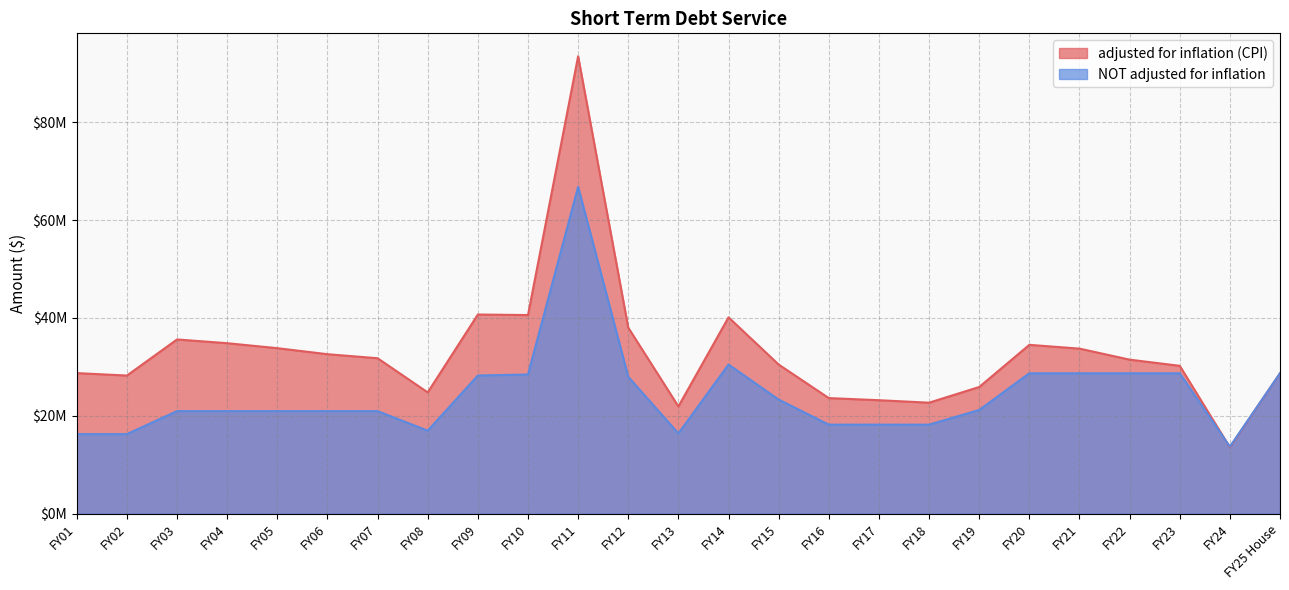

Reading right to left, list all the values displayed in this chart.

adjusted for inflation (CPI): 28681484	13561595	30207044	31468160	33722420	34494324	25876925	22672380	23180622	23611877	30466335	40112836	21908447	38005236	93482198	40582370	40688642	24774381	31756793	32582121	33812950	34828874	35597134	28219413	28719110
NOT adjusted for inflation: 28681484	13681484	28681484	28681484	28681484	28681484	21181485	18181484	18181484	18181484	23304673	30465601	16384477	27951544	66791390	28431384	28228000	16950000	20950000	20950000	20950000	20950000	20950000	16250000	16250000